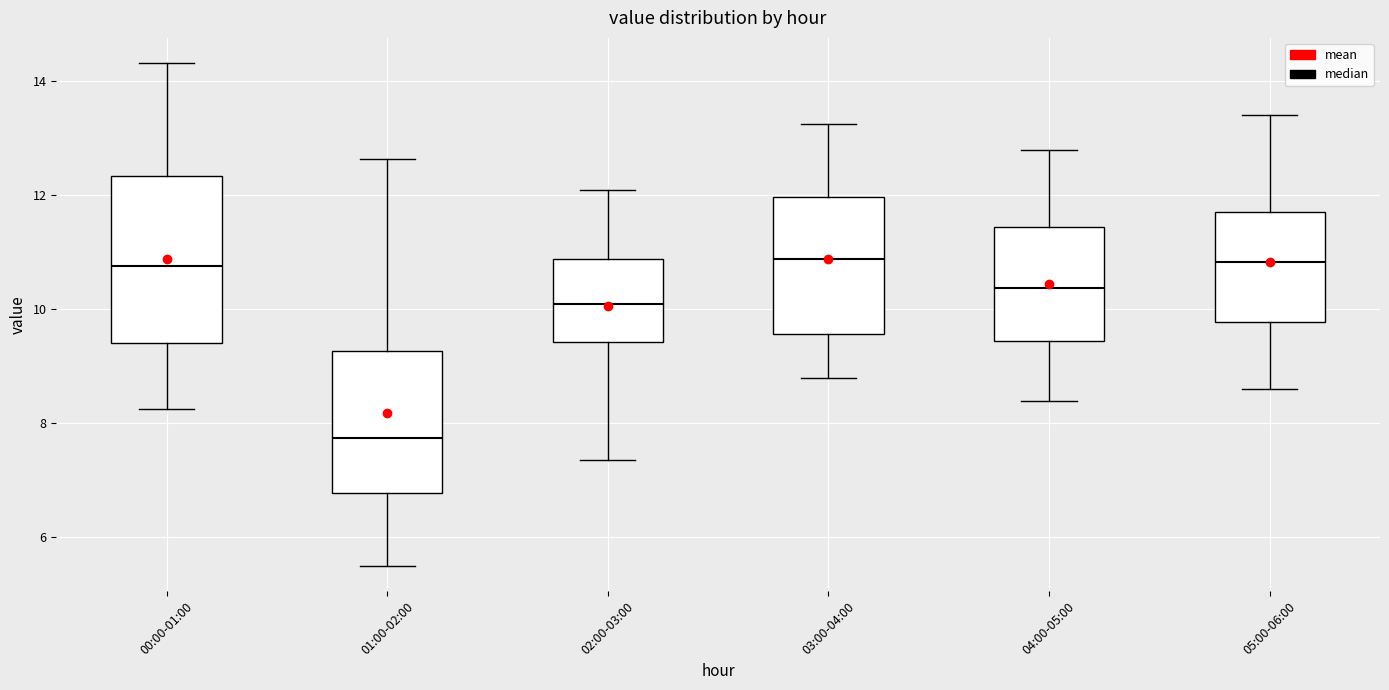

Where is the lower edge of the box for 05:00-06:00 on the y-axis? The values are not printed on the chart, so give them approximately, as read against the axis.

9.8